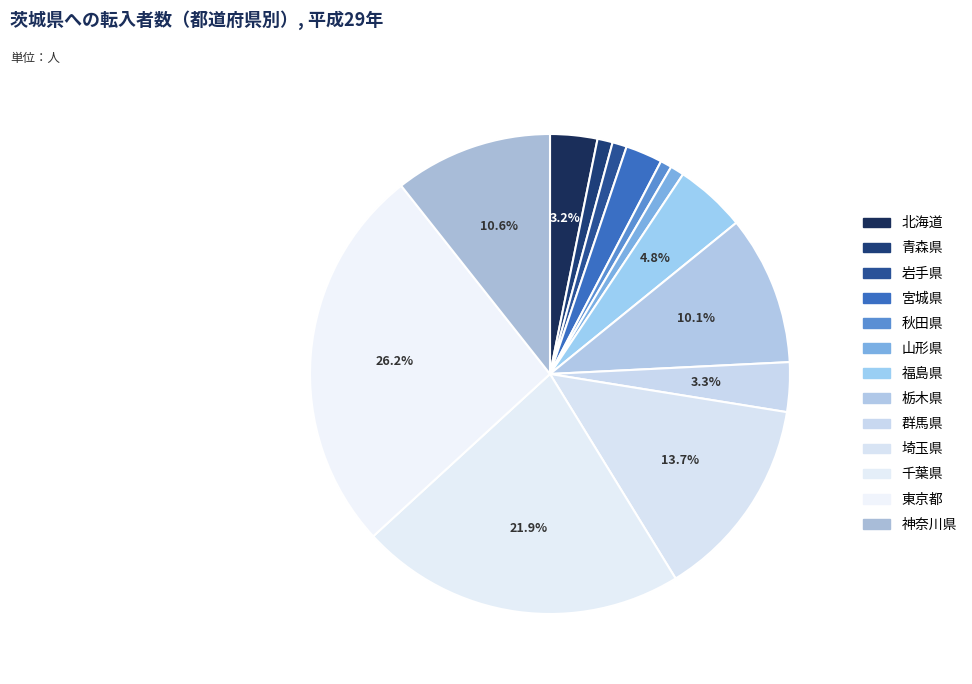

What is the largest slice in the pie chart?

東京都